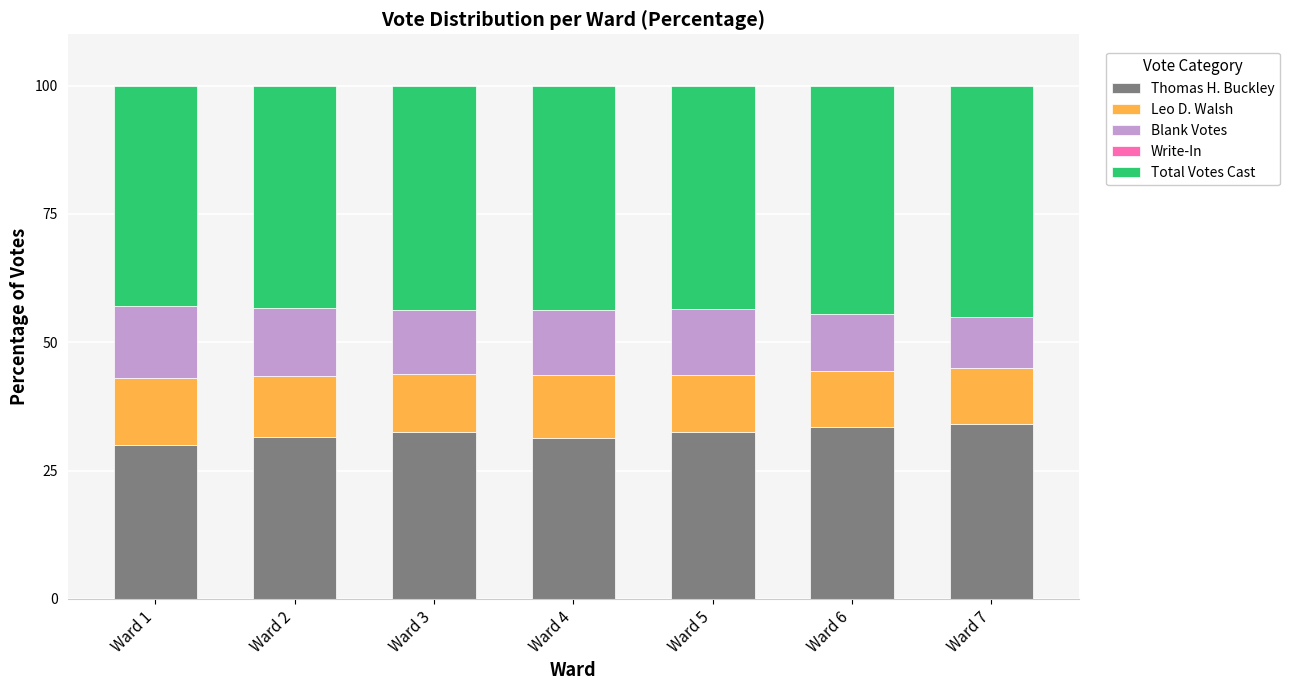

What is the total value across all series at Ward 5?

100.0